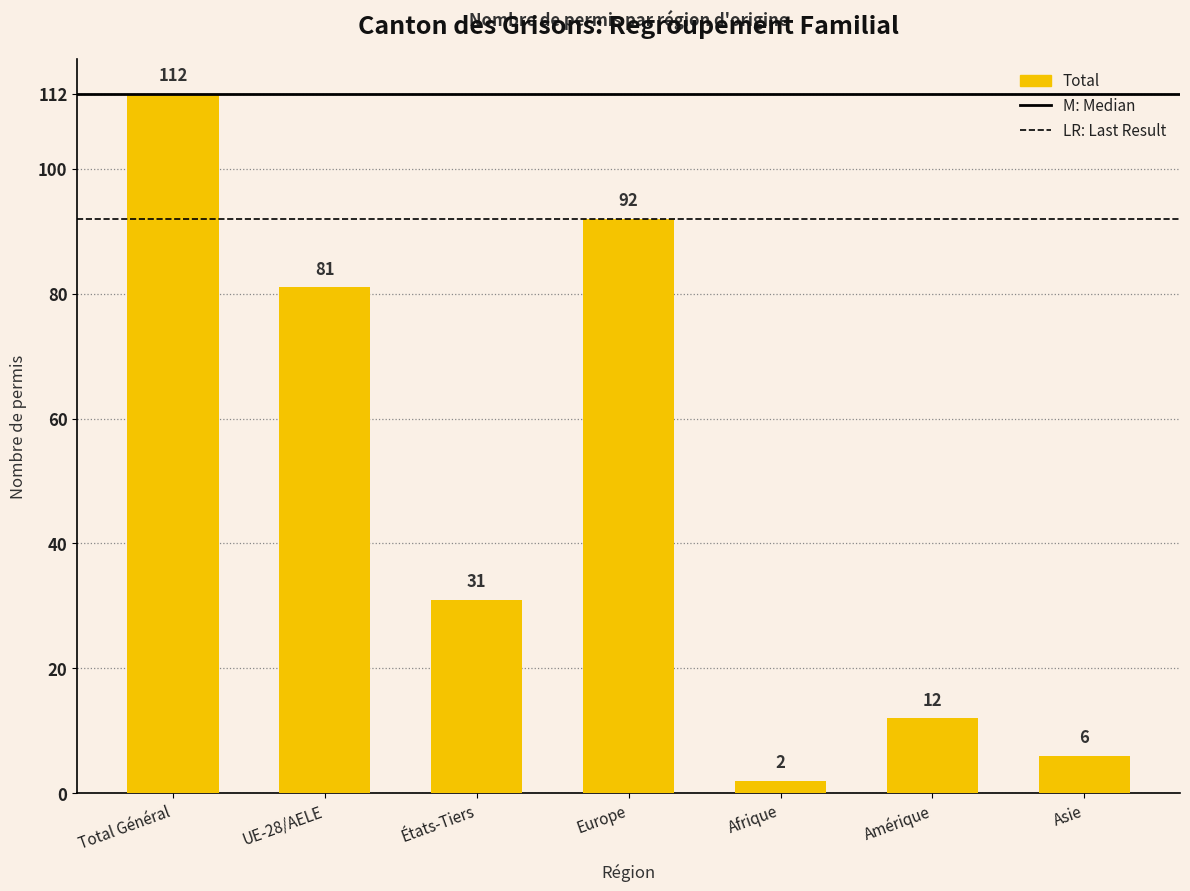

What is the label of the 4th bar from the right?

Europe